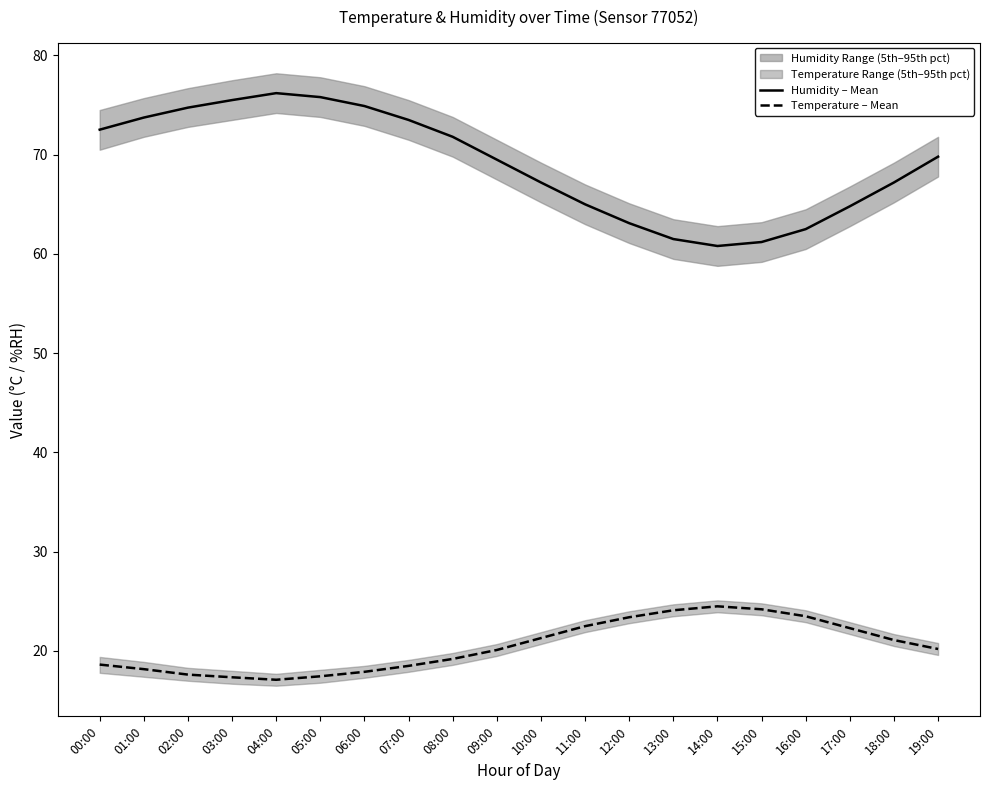

What position from the right is 03:00?

17